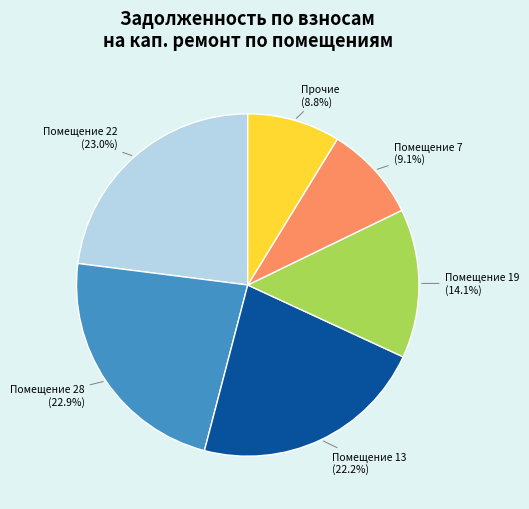

Count the number of slices in the pie.

6